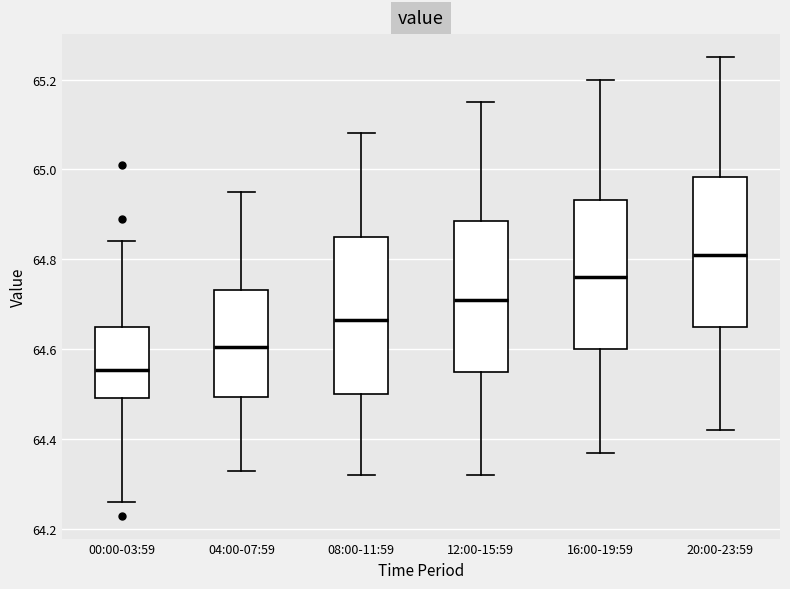

Which box's median line is the lowest?

00:00-03:59